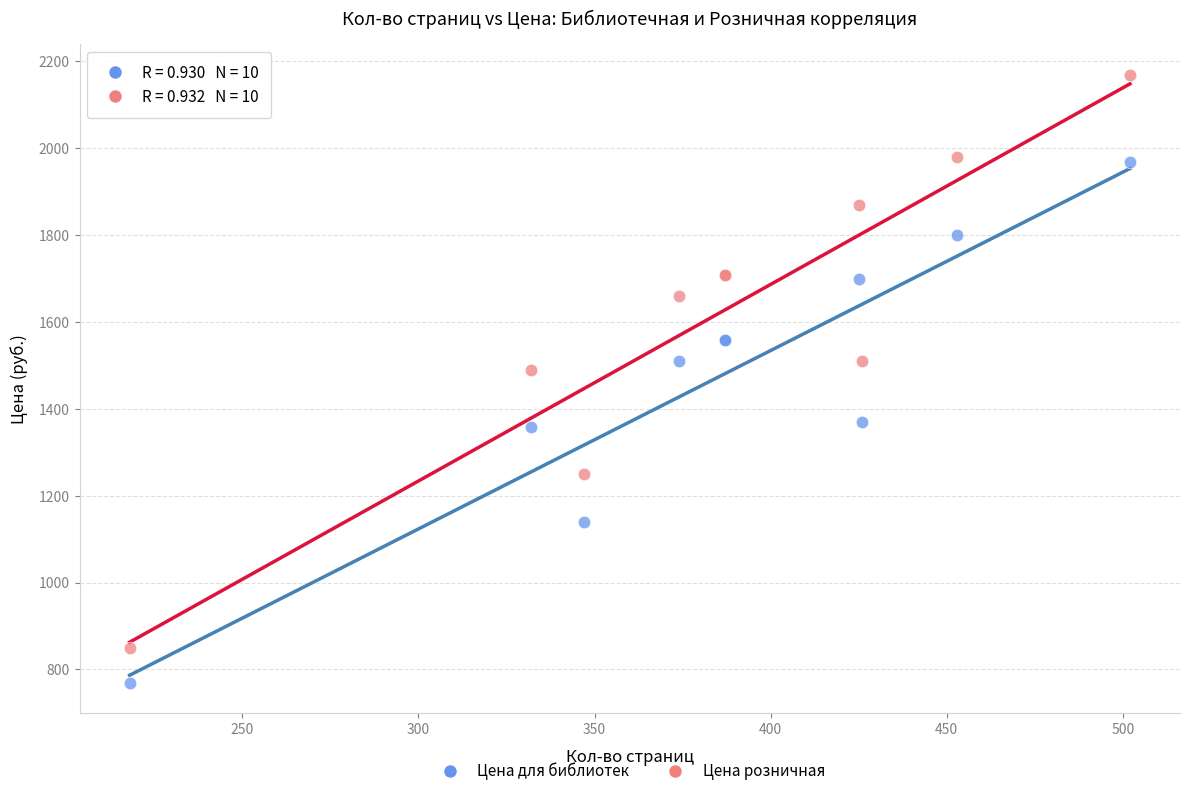

Which series contains the highest Y value?

Цена розничная